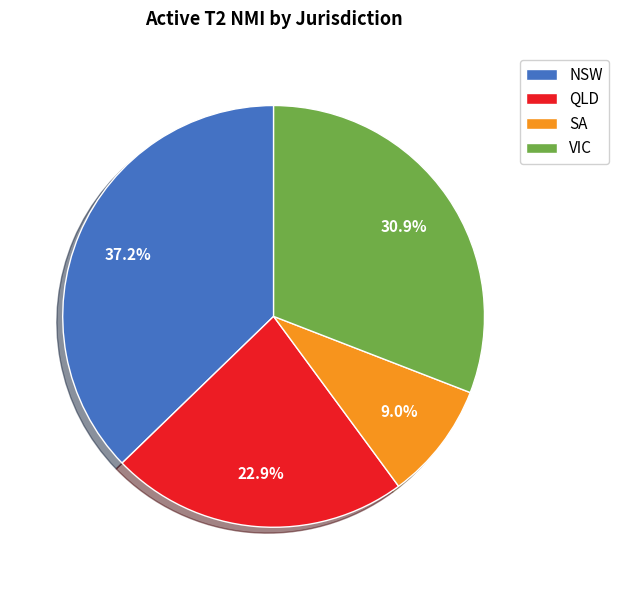

Which category has the smallest portion of the pie?

SA